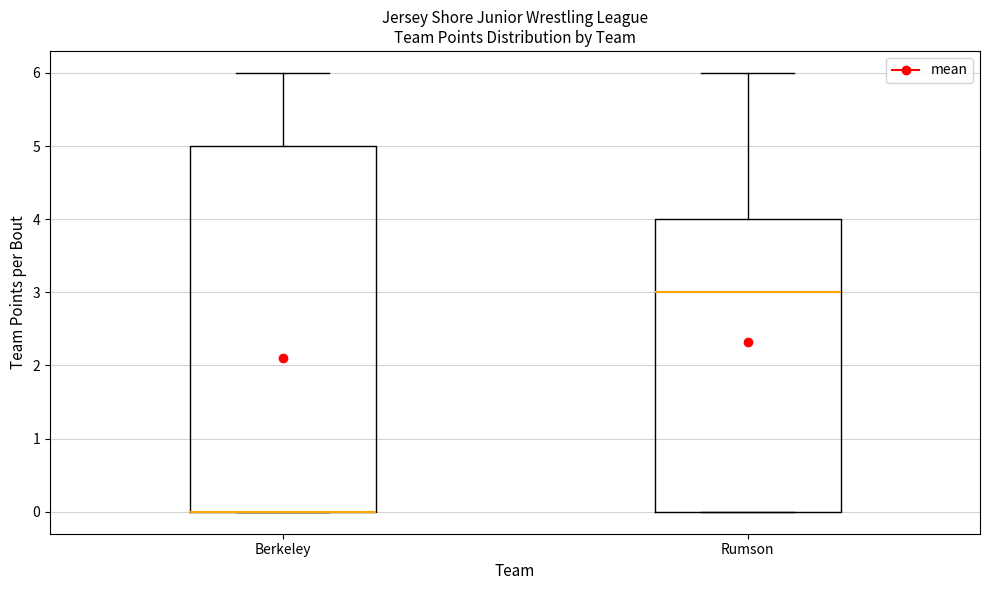

Comparing the boxes themselves (not the whiskers), which one is the tallest?

Berkeley